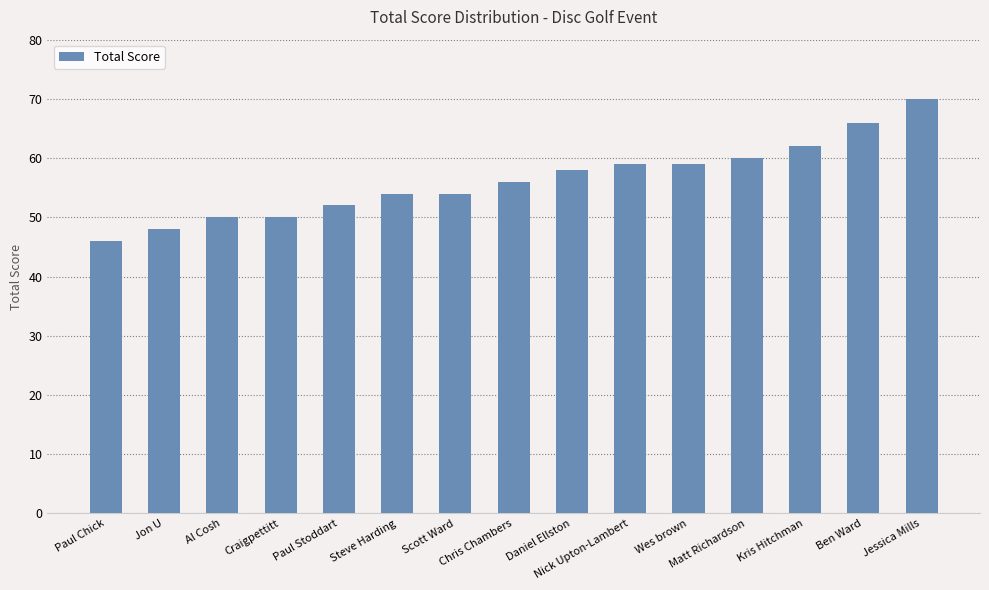

What is the difference between the second highest and minimum values?

20